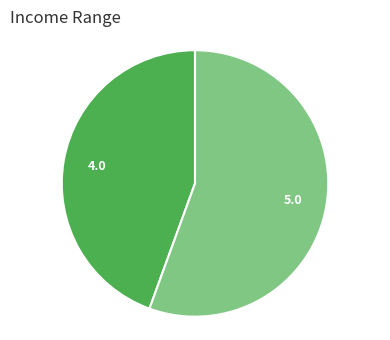

Is there a majority slice in this chart?

Yes